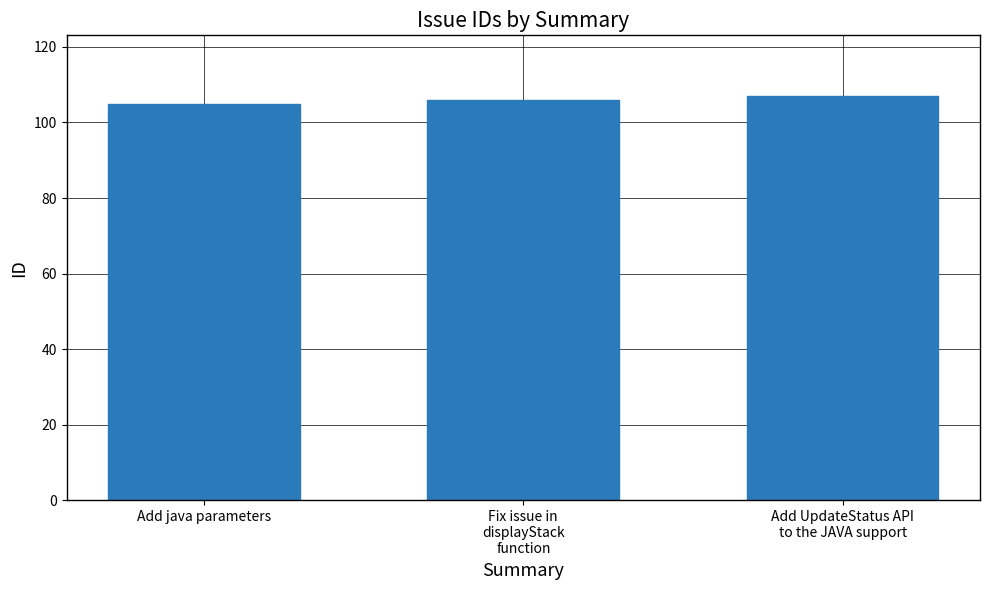

What is the label of the 1st bar from the right?

Add UpdateStatus API
to the JAVA support